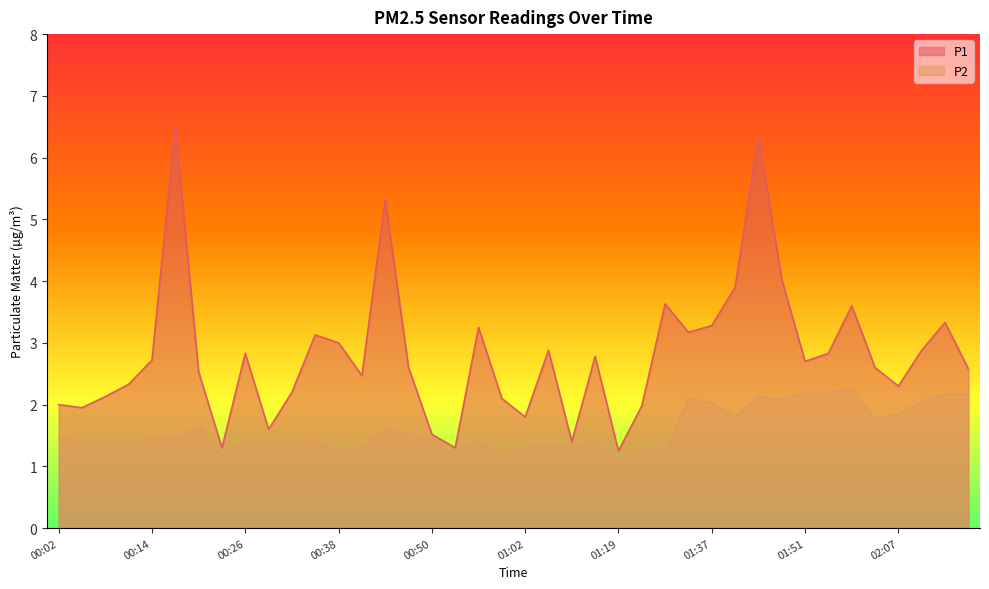

True or false: P1 has a value of 2.2 at 00:32.

True